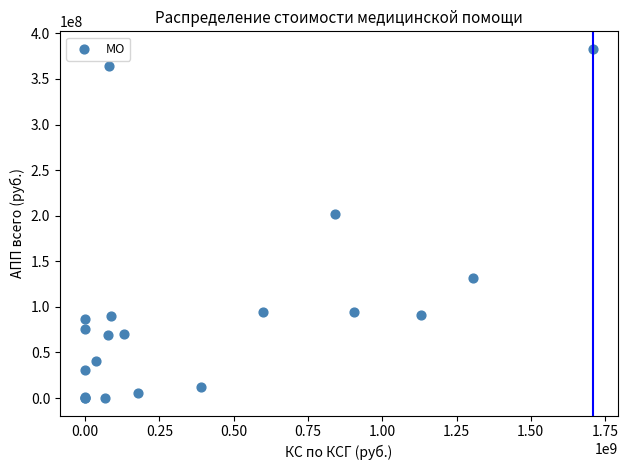

What Y value in the scatter plot is closest to 191525944?

201856142.6